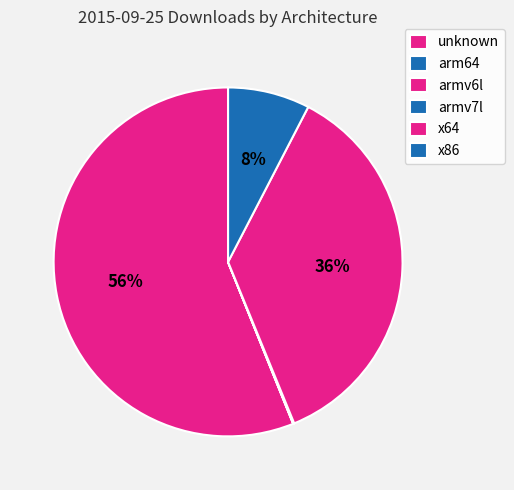

What is the total percentage of x64 and arm64?

36.2%